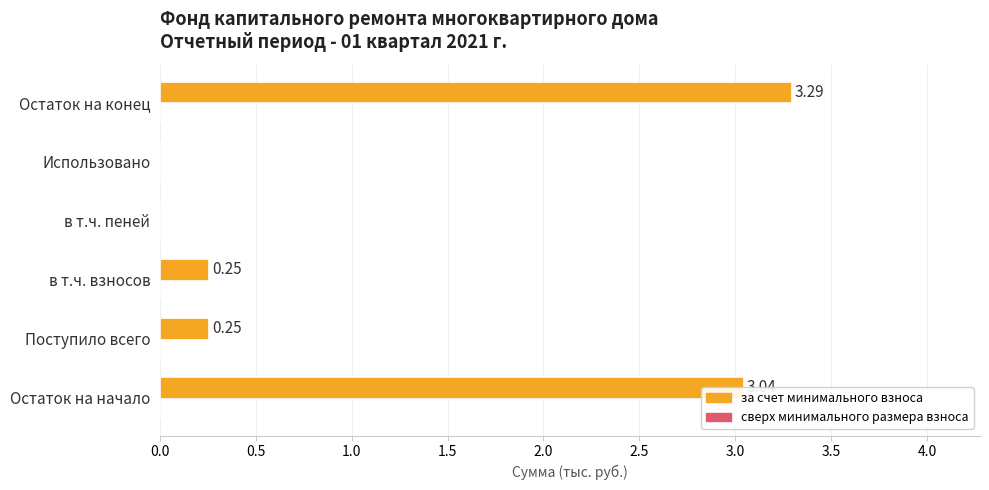

Between Поступило всего and в т.ч. пеней, which is larger?

Поступило всего